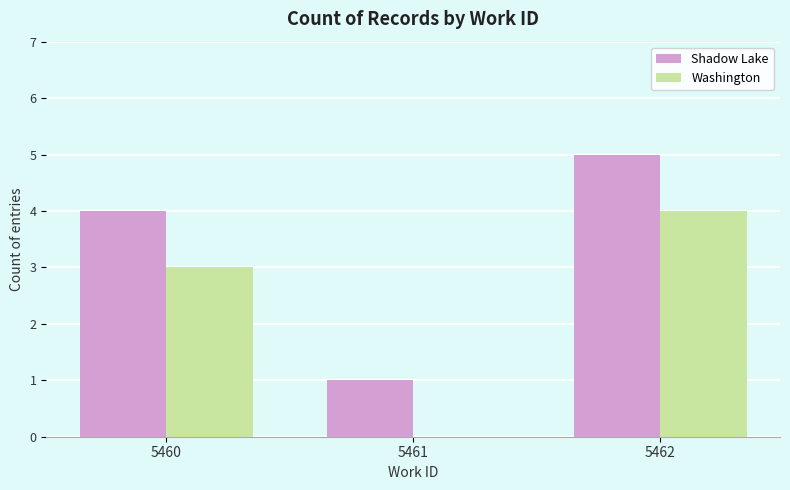

Reading right to left, what are all the values shown in this chart?

Shadow Lake: 5	1	4
Washington: 4	0	3